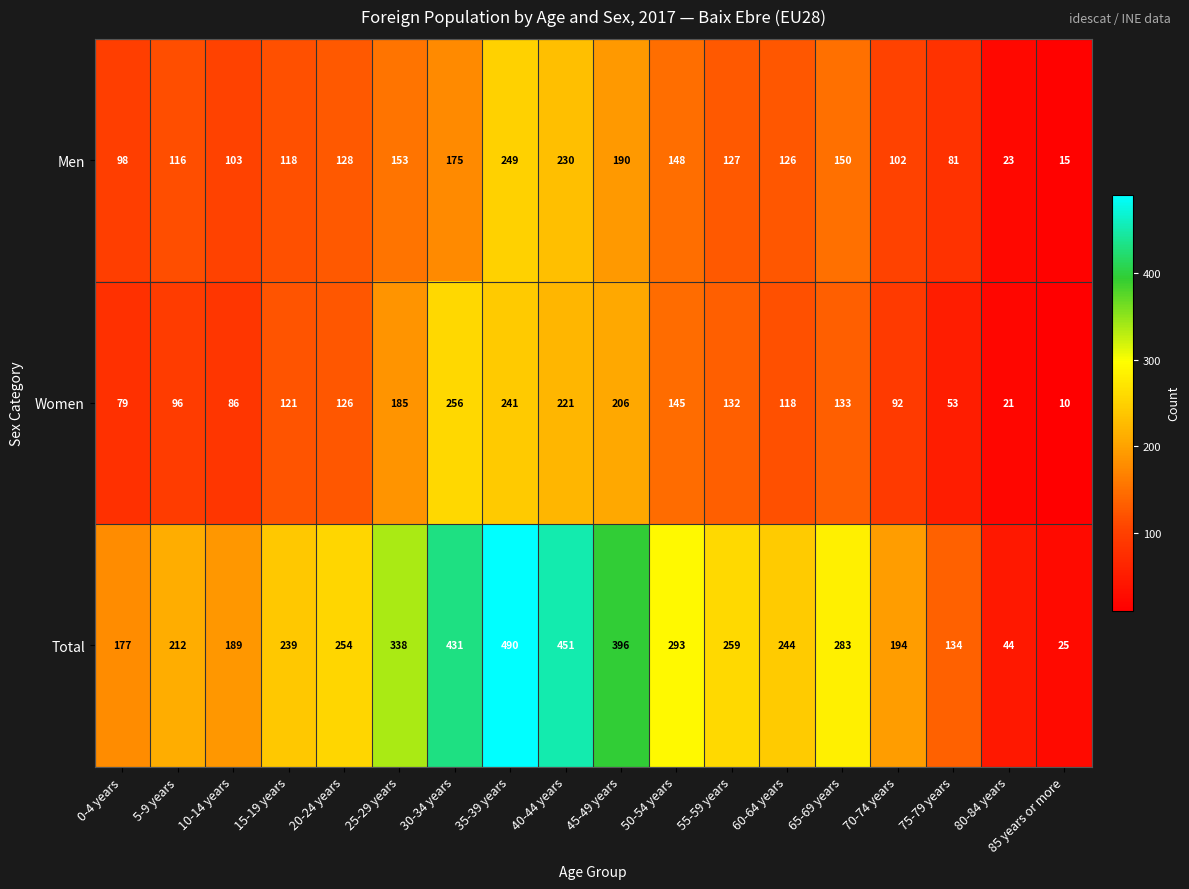

Which label corresponds to the smallest value in the chart?

85 years or more